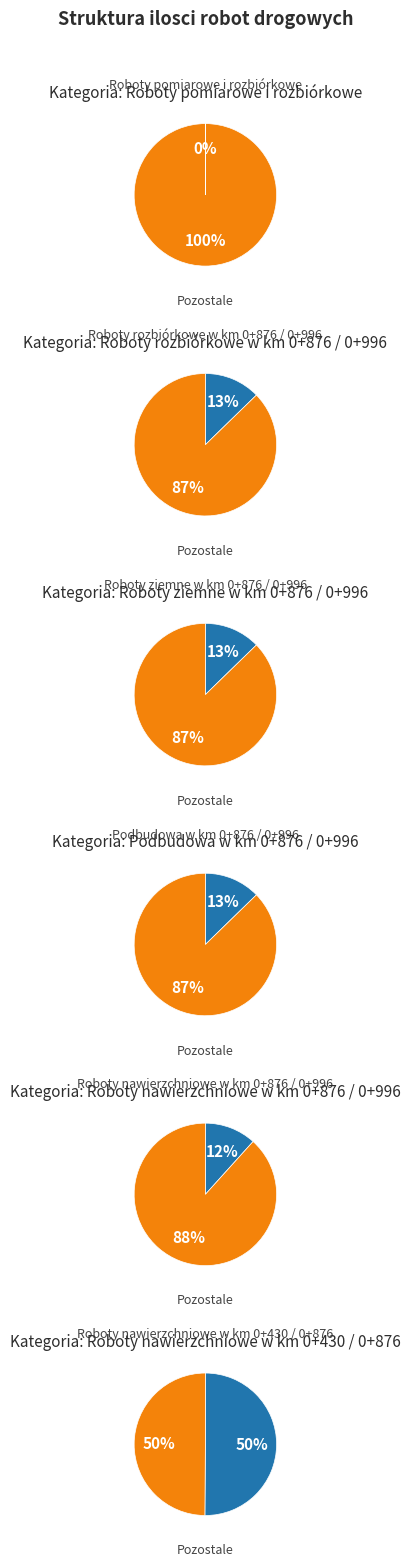

Which slice represents more than half of the pie?

5